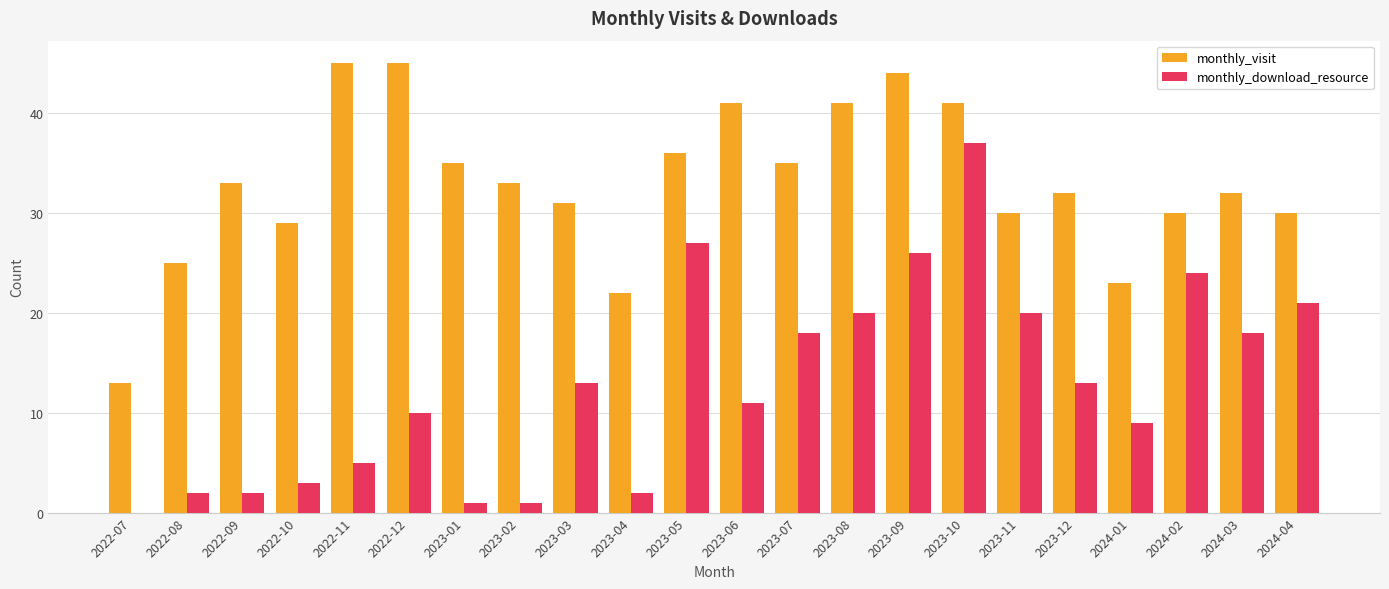

How many groups of bars are there?

22